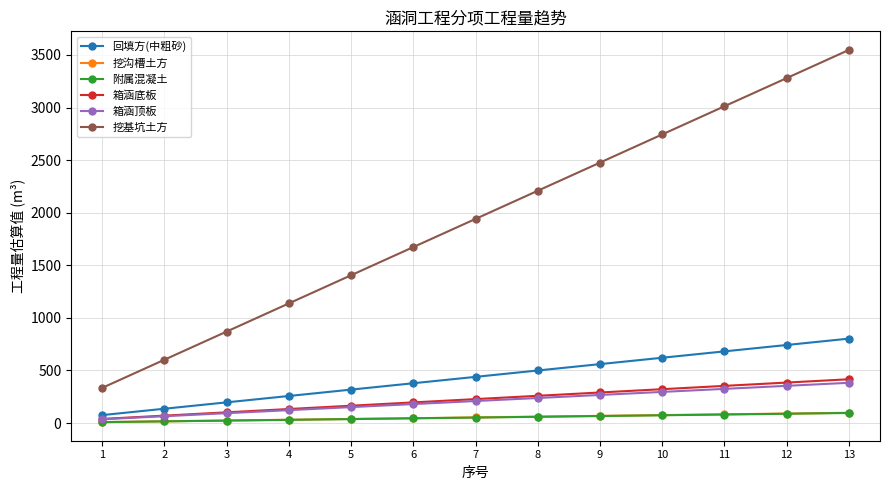

Does the chart have visible grid lines?

Yes